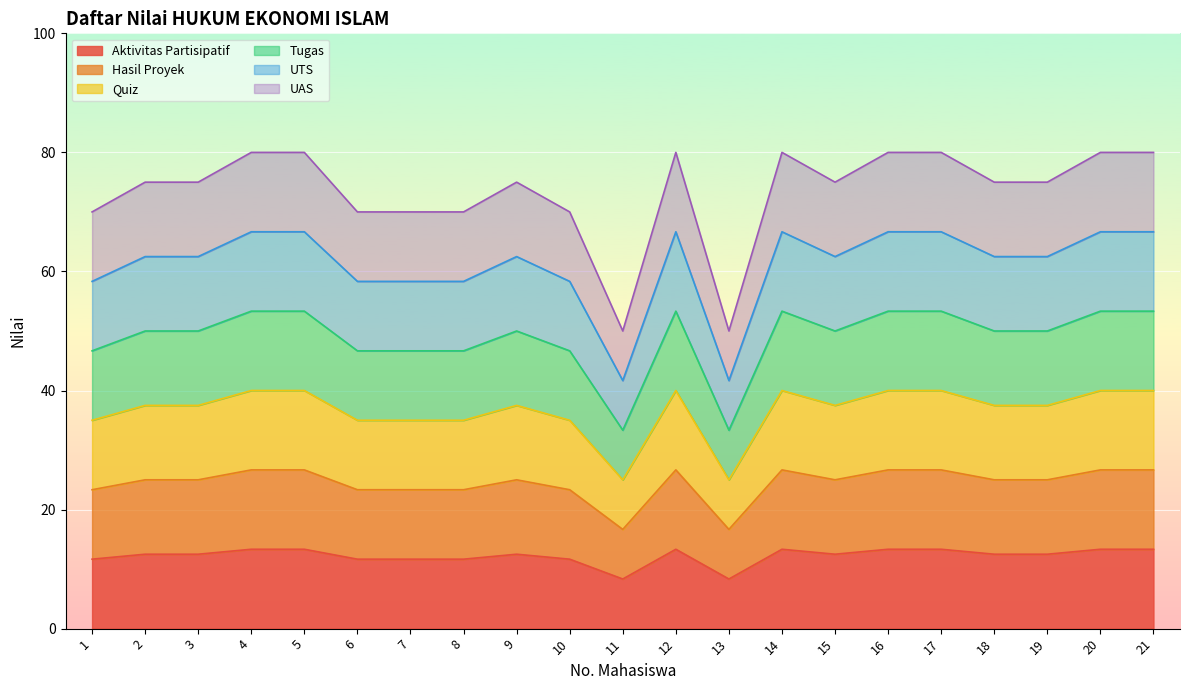

What is the value of the UTS point at the 1st from the left?

58.3